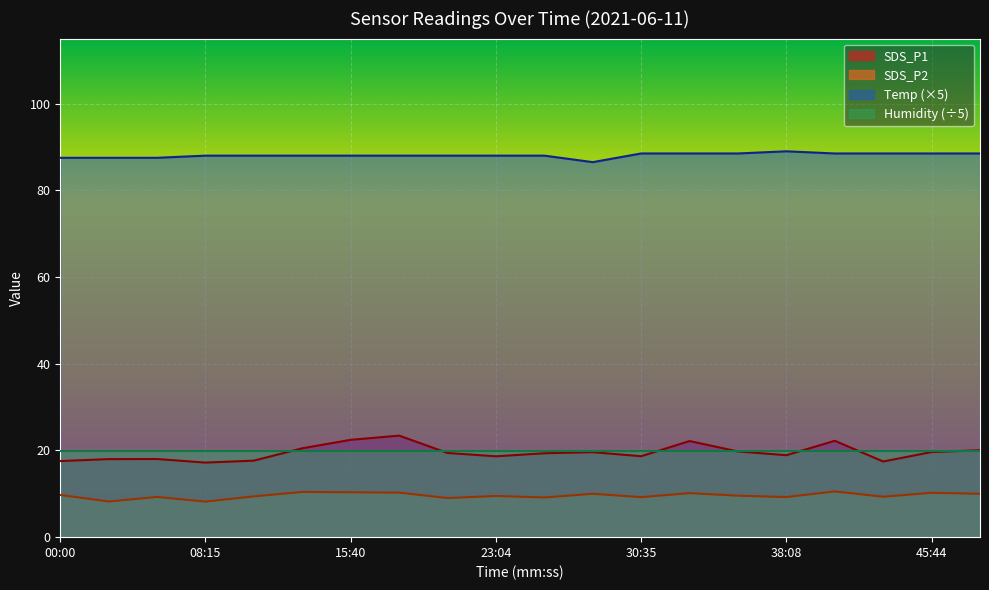

Which series has the largest total across all categories?

Temp (×5)